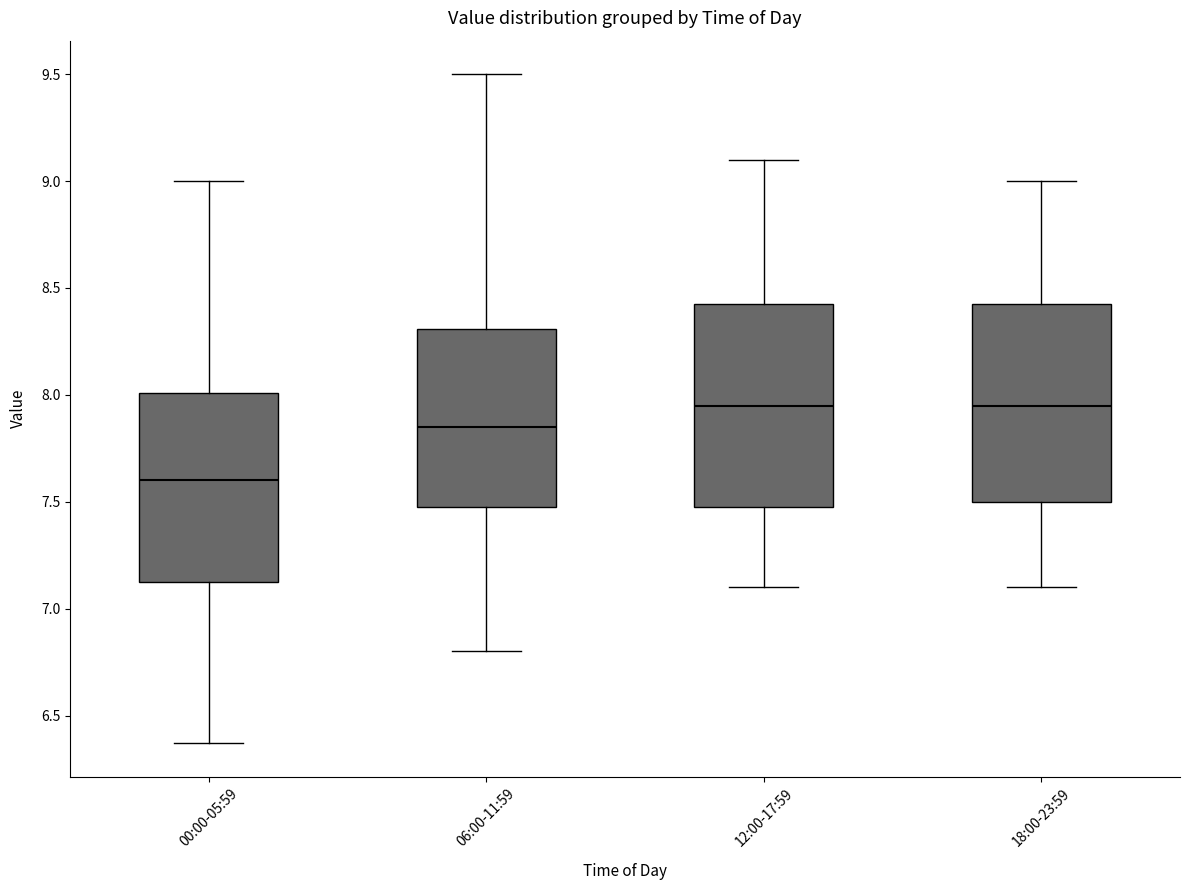

Reading left to right, read every box against the y-axis: the position of its median line, the range the box covers, and the ends of its whiskers. The values are not printed on the chart, so give them approximately, as read against the axis.

00:00-05:59: median 7.60, box 7.10 to 8.00, whiskers 6.35 to 9.00
06:00-11:59: median 7.85, box 7.50 to 8.30, whiskers 6.80 to 9.50
12:00-17:59: median 7.95, box 7.50 to 8.45, whiskers 7.10 to 9.10
18:00-23:59: median 7.95, box 7.50 to 8.45, whiskers 7.10 to 9.00